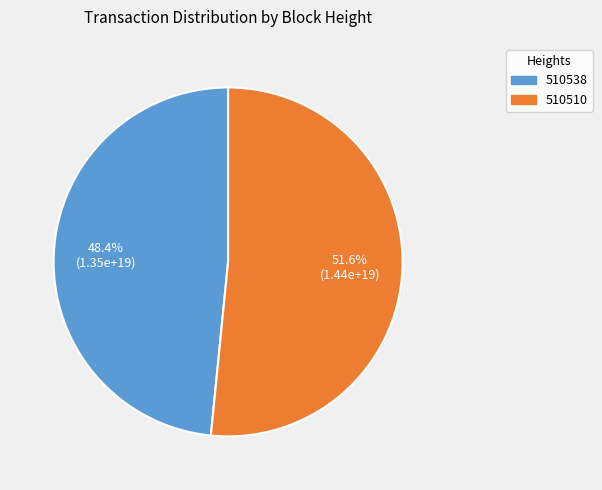

Which category has the biggest portion of the pie?

510510